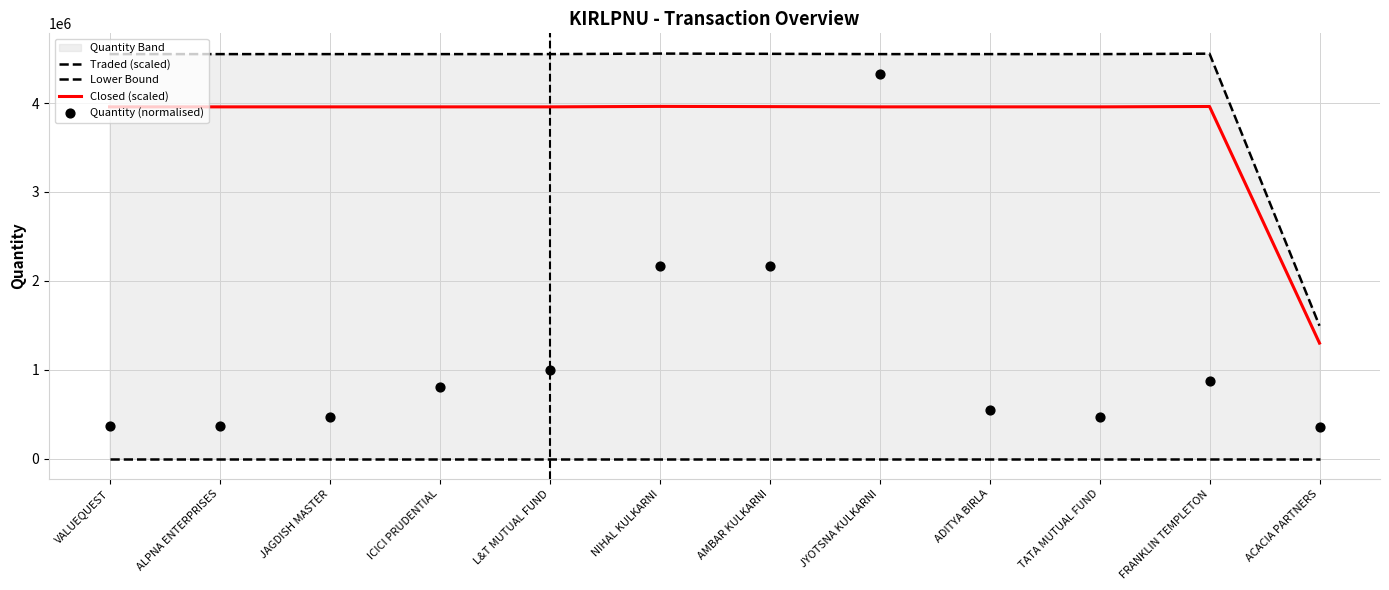

Is the value of Lower Bound at JAGDISH MASTER greater than the value of Closed (scaled) at VALUEQUEST?

No